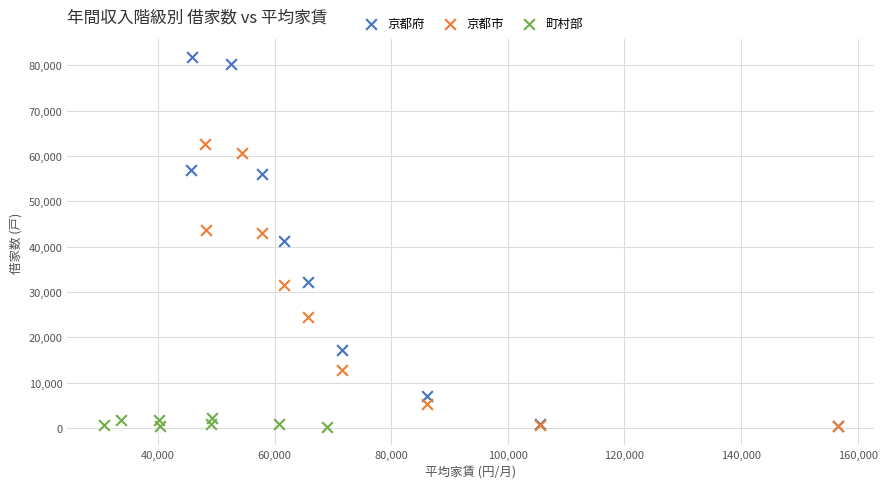

Which series has the largest Y range (max minus min)?

京都府